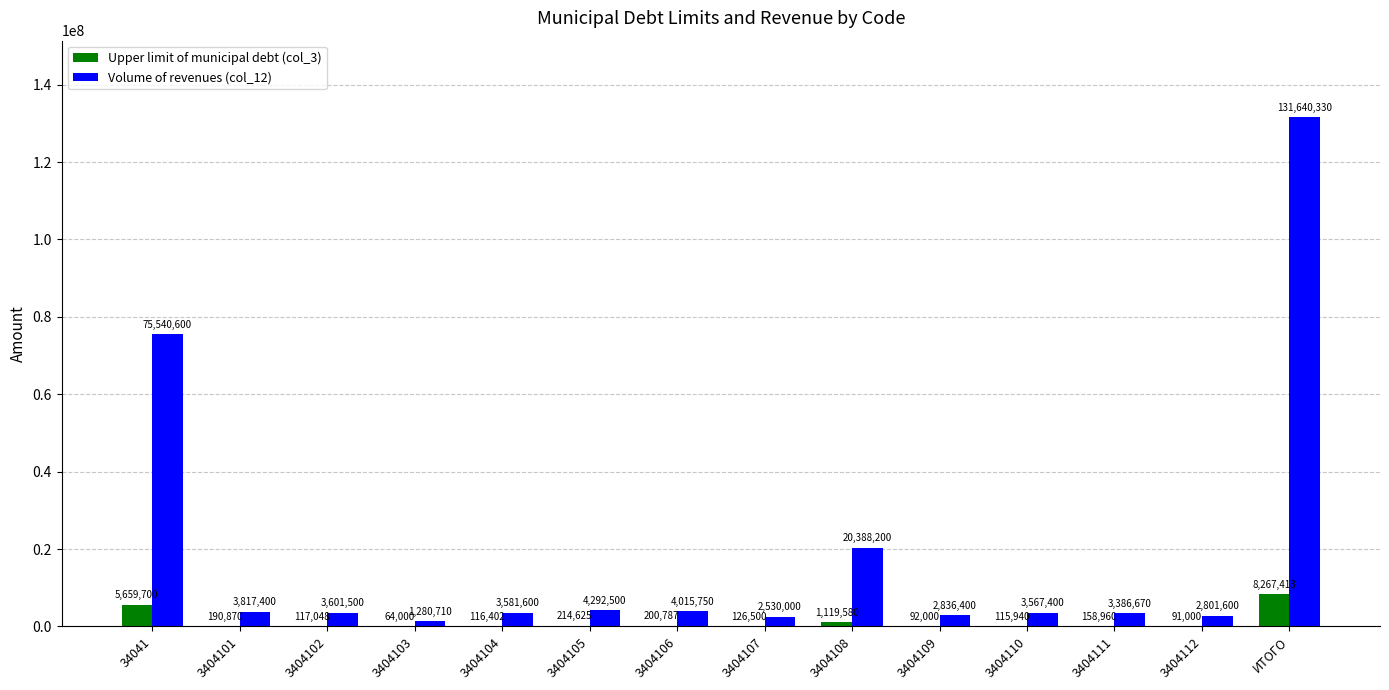

True or false: Upper limit of municipal debt (col_3) has a value of 116402.0 at 3404104.

True